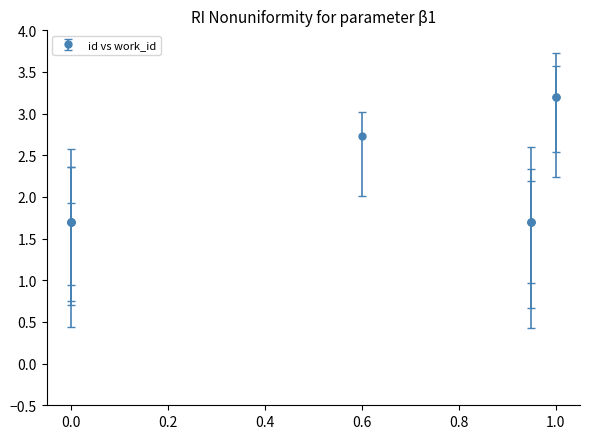

What is the difference between the maximum and minimum values?

1.5